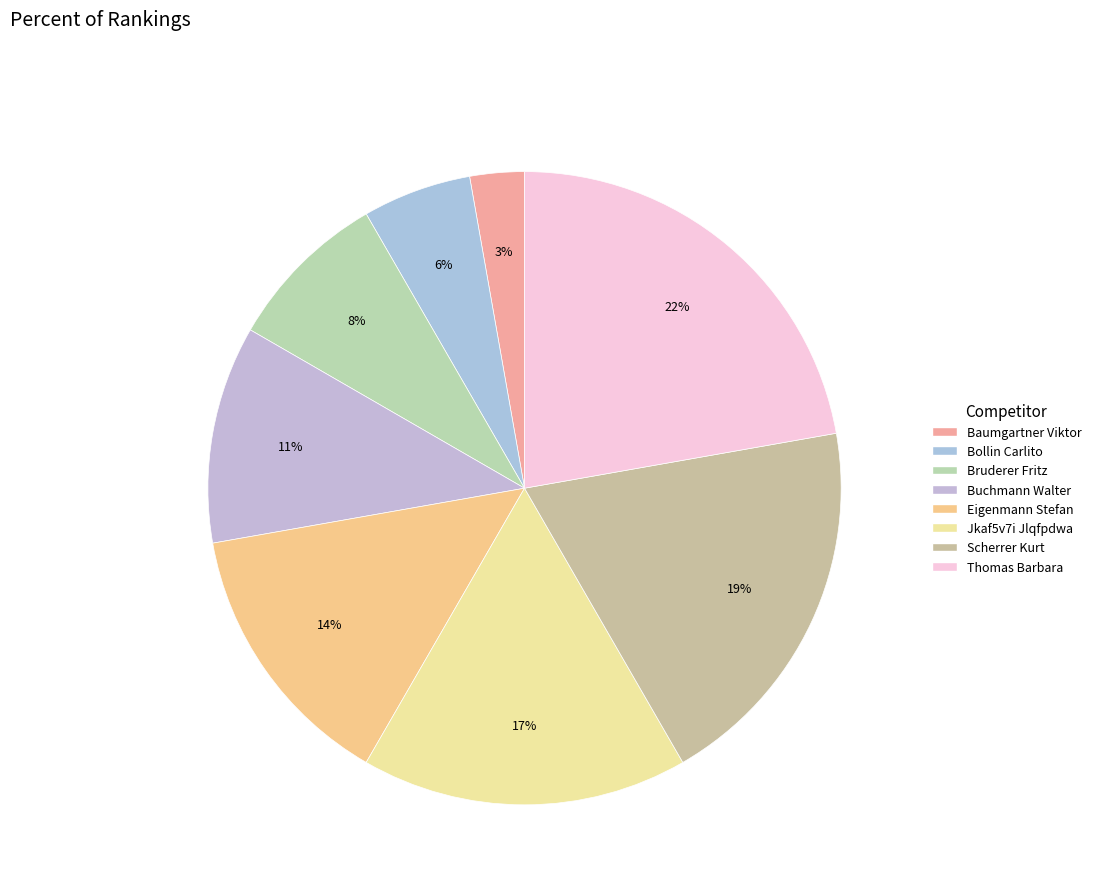

What is the largest slice in the pie chart?

Thomas Barbara